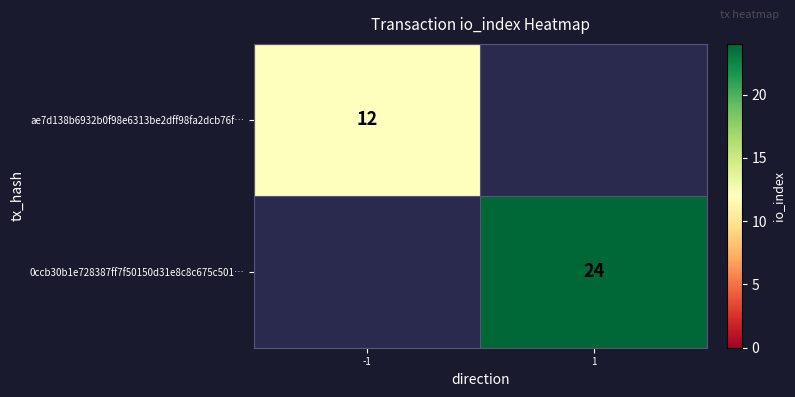

Is it true that 0ccb30b1e728387ff7f50150d31e8c8c675c501… equals 32 at 1?

False